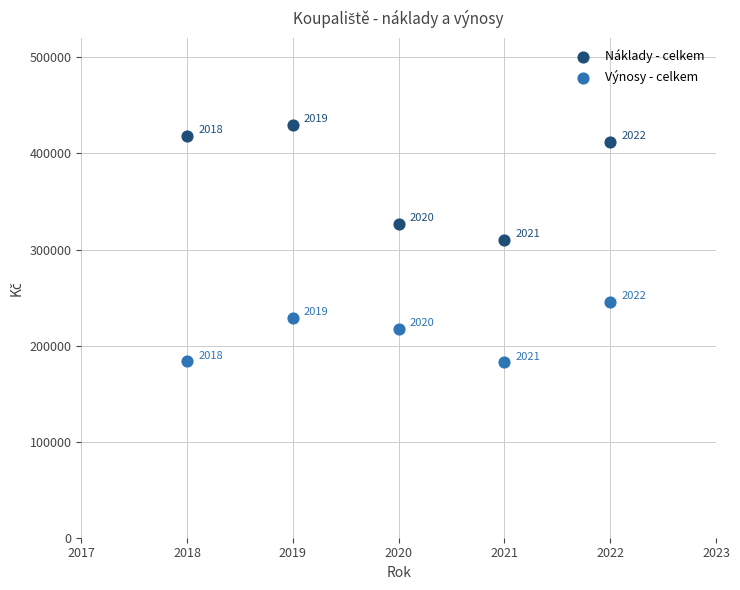

What are all the series names shown in the legend?

Náklady - celkem, Výnosy - celkem